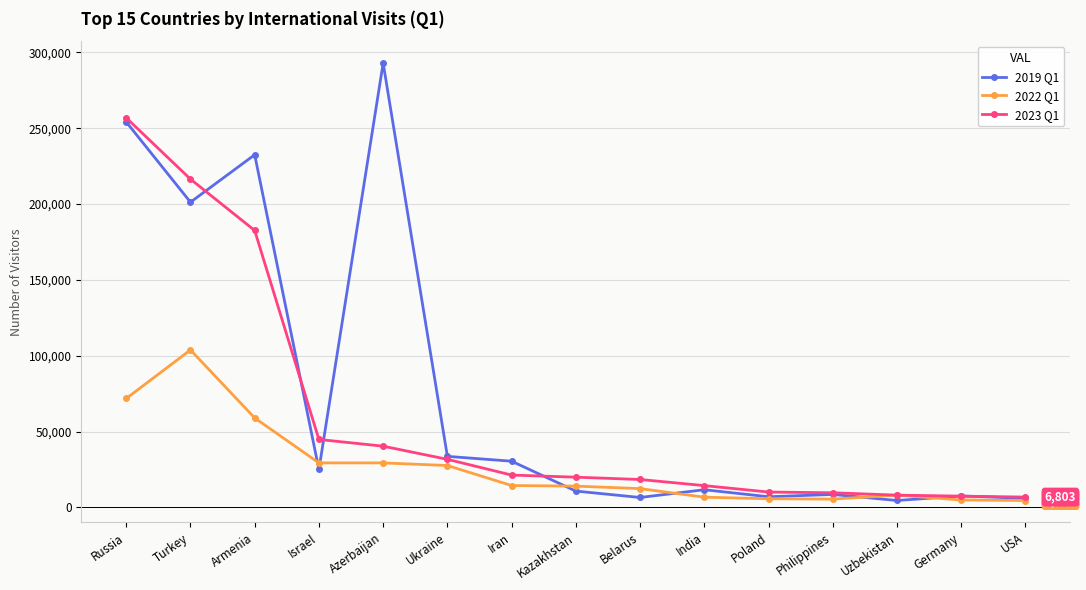

Which category has the highest value across all series?

Azerbaijan